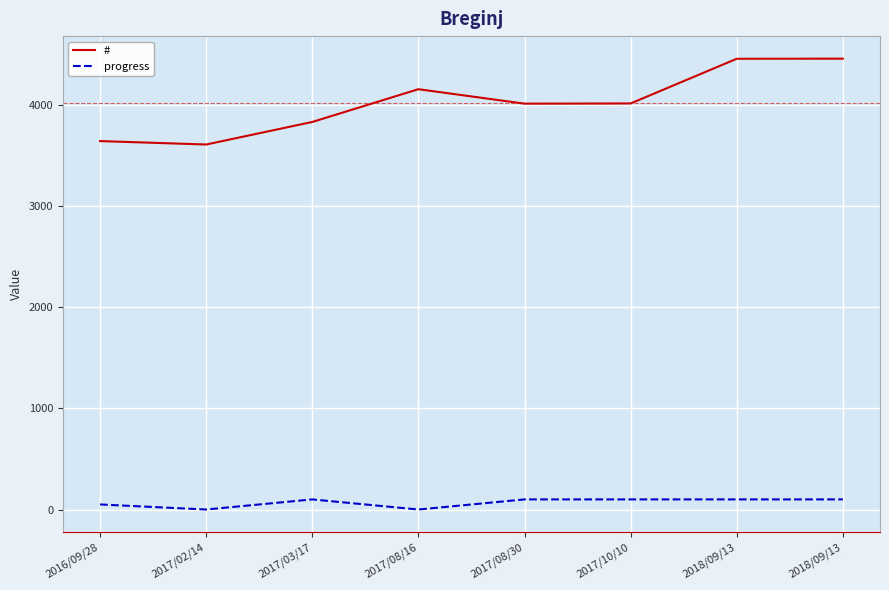

Rank the series at 2016/09/28 from highest to lowest value.

#, progress